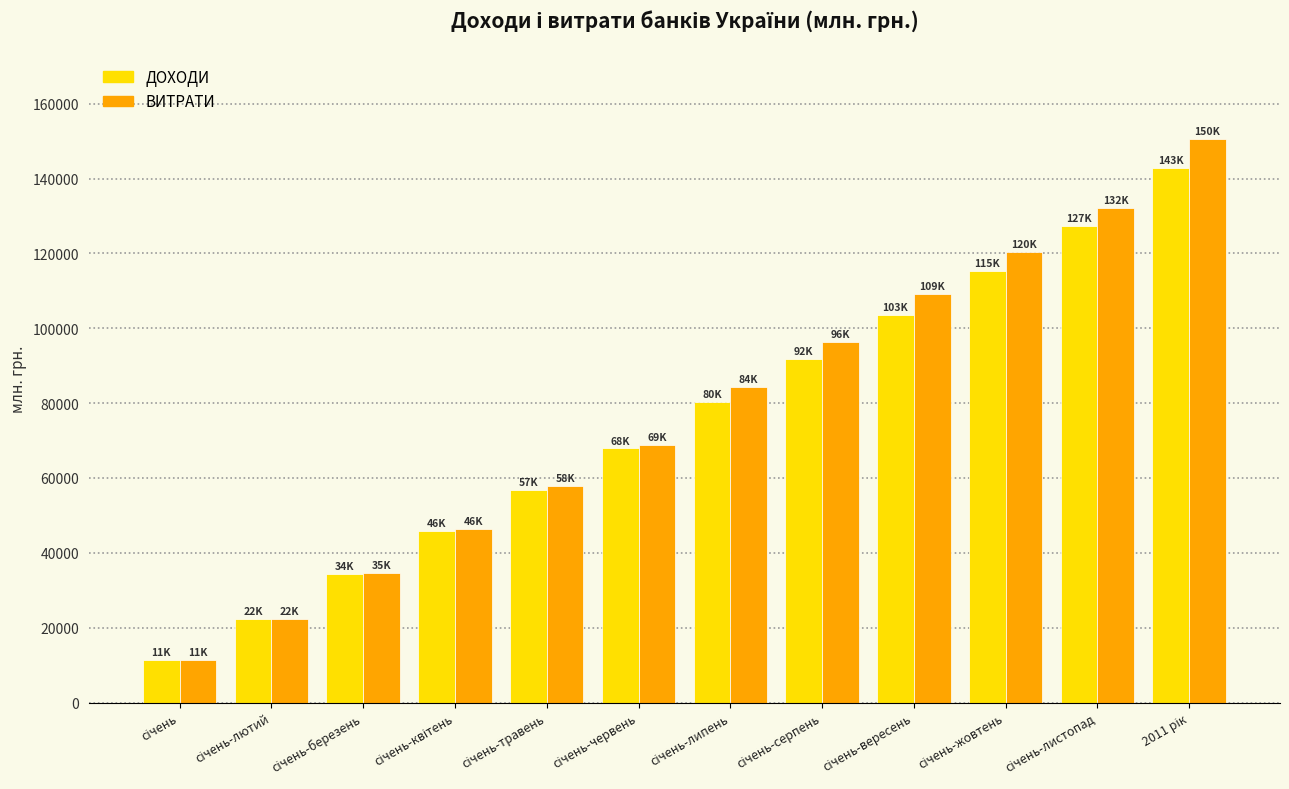

Which series has the widest spread of values?

ВИТРАТИ